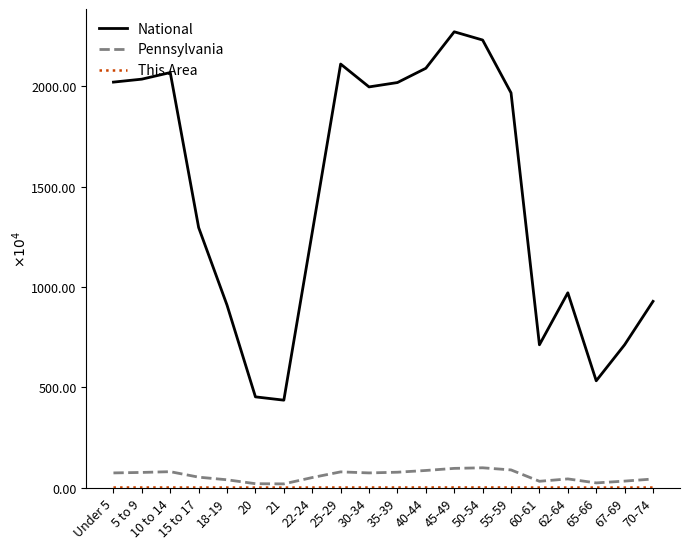

True or false: National and Pennsylvania intersect in this chart.

False